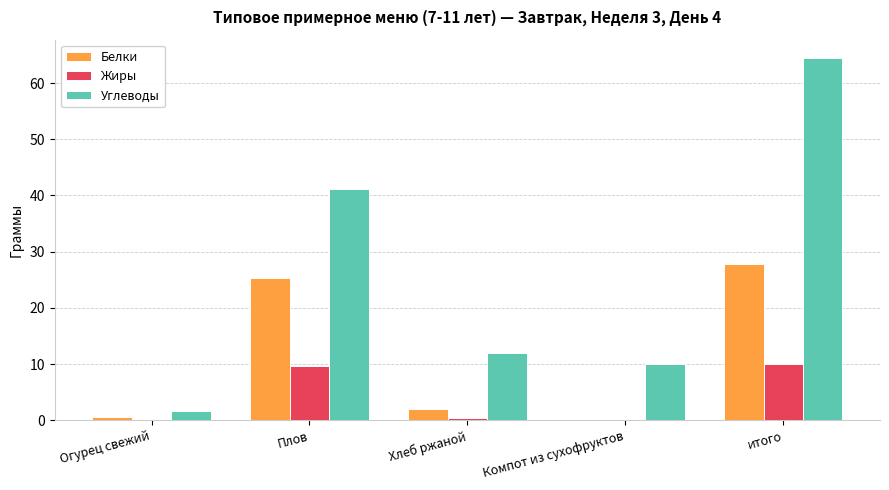

What is the average value of the Белки series?

11.1